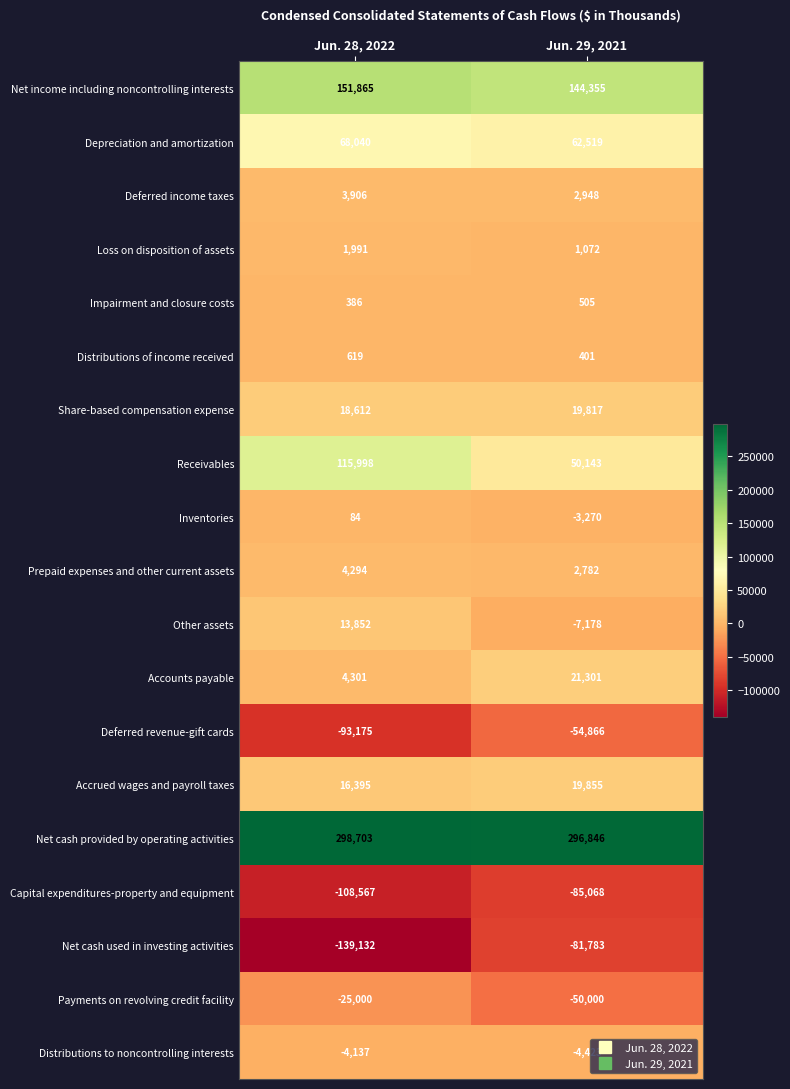

Which label corresponds to the smallest value in the chart?

Jun. 28, 2022